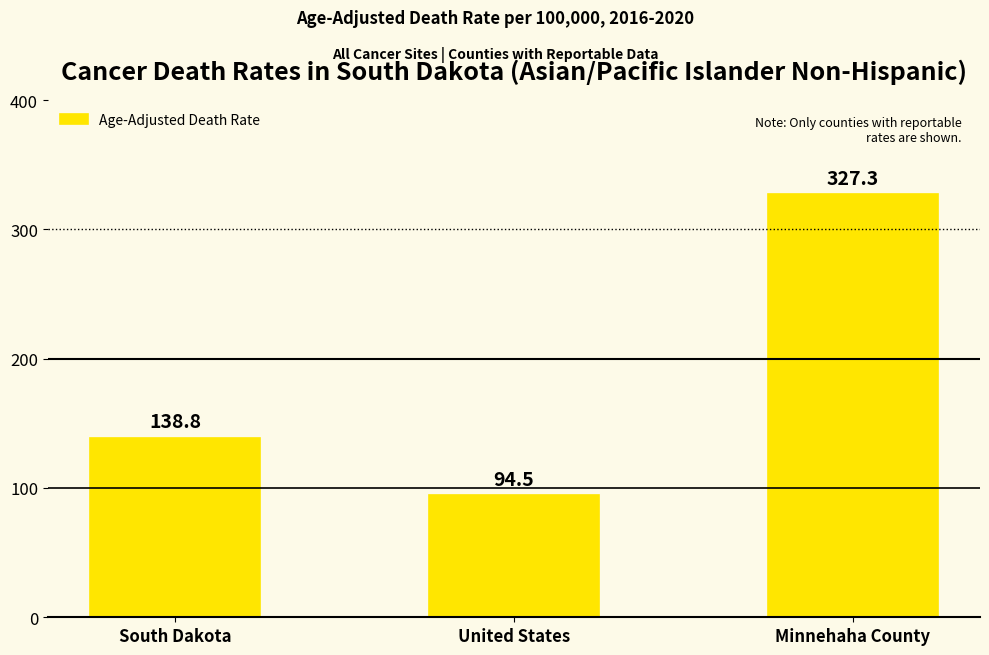

Reading left to right, list all the values displayed in this chart.

138.8	94.5	327.3